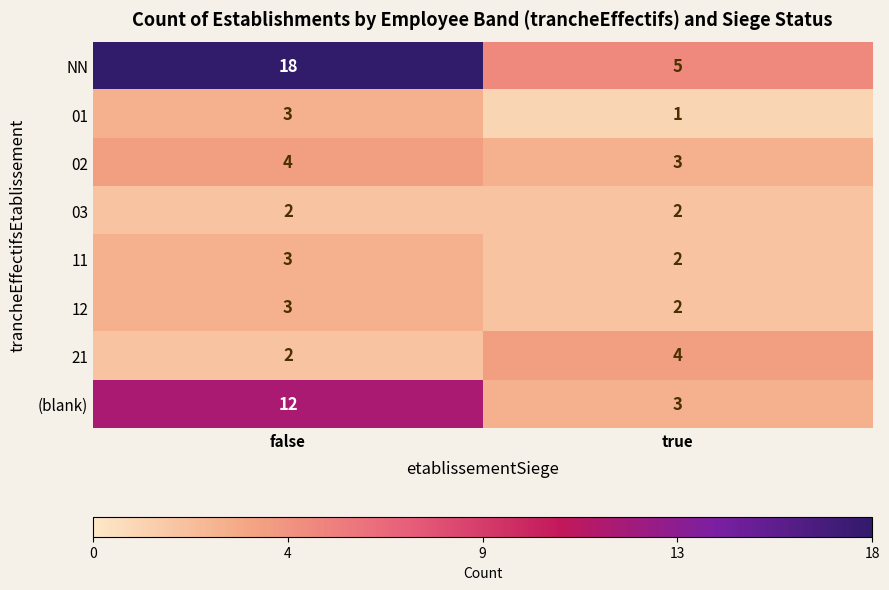

Count the number of categories in the chart.

2